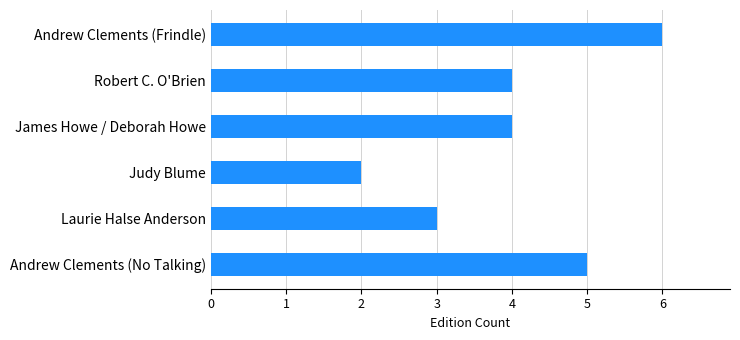

Read the value at Laurie Halse Anderson.

3